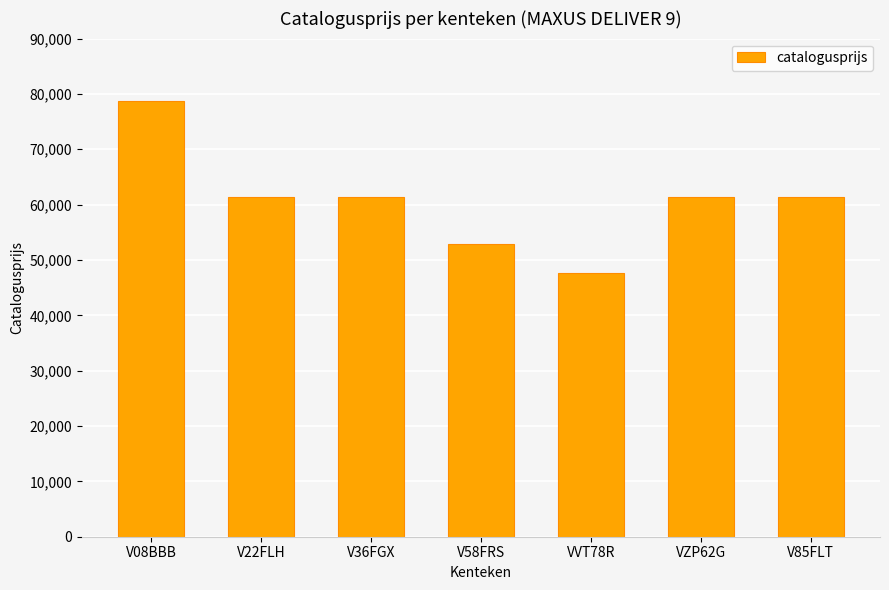

Approximately how many times larger is the value at VZP62G compared to V58FRS?

1.2